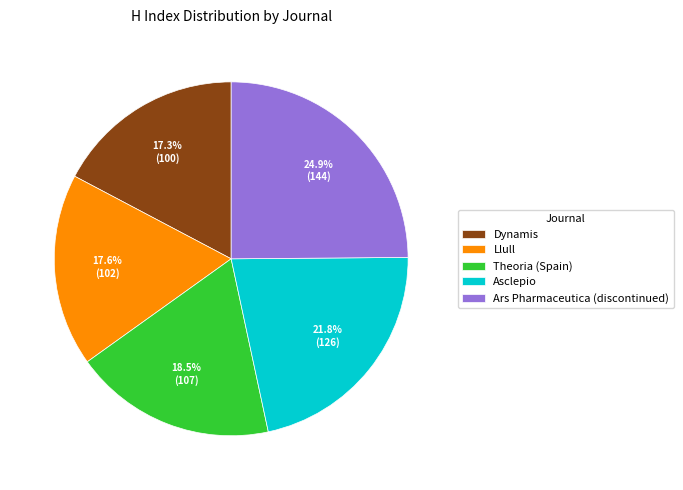

To the nearest percent, what portion does Llull represent?

18%